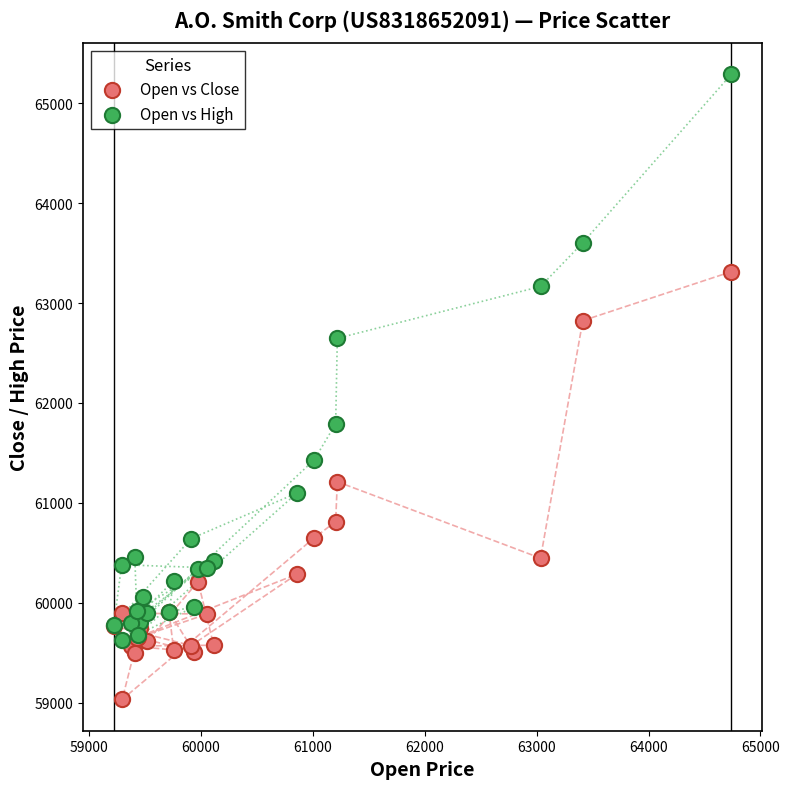

Which series contains the lowest Y value?

Open vs Close